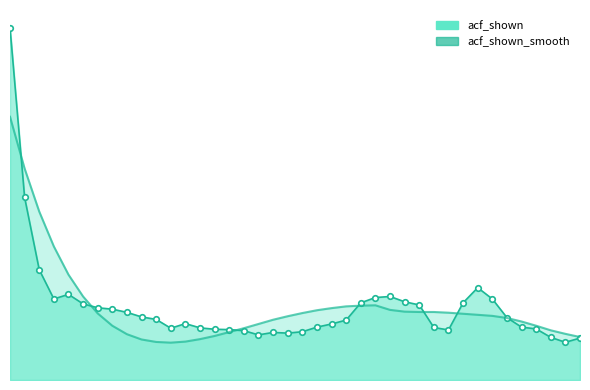

What is the difference between the acf_shown_line values at 0 and 15?

0.9